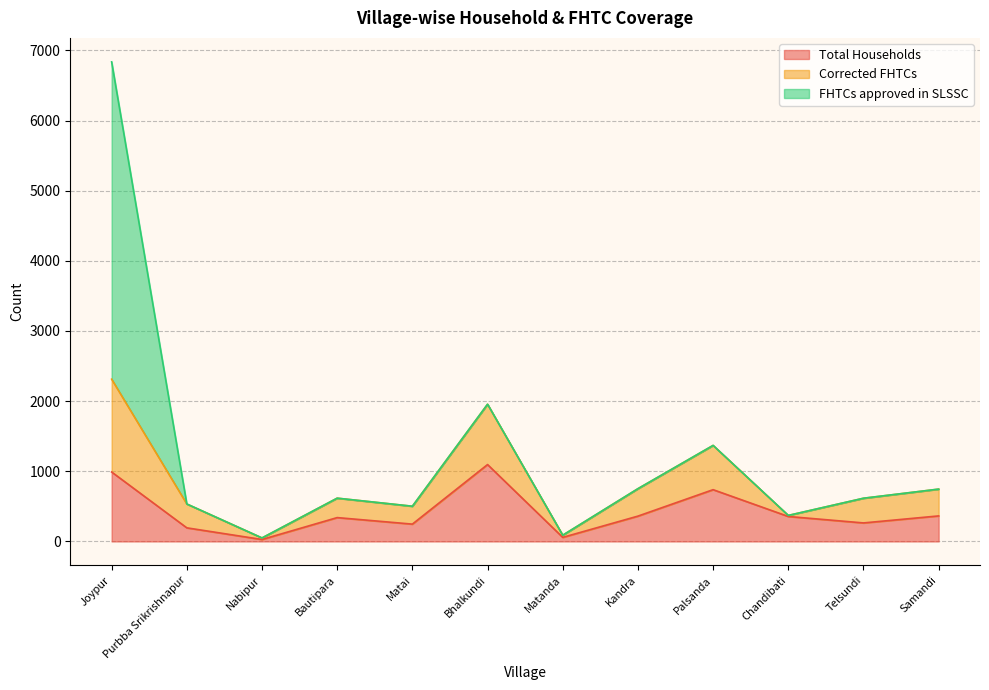

After their last crossing, which series has the higher values: FHTCs approved in SLSSC or Total Households?

Total Households